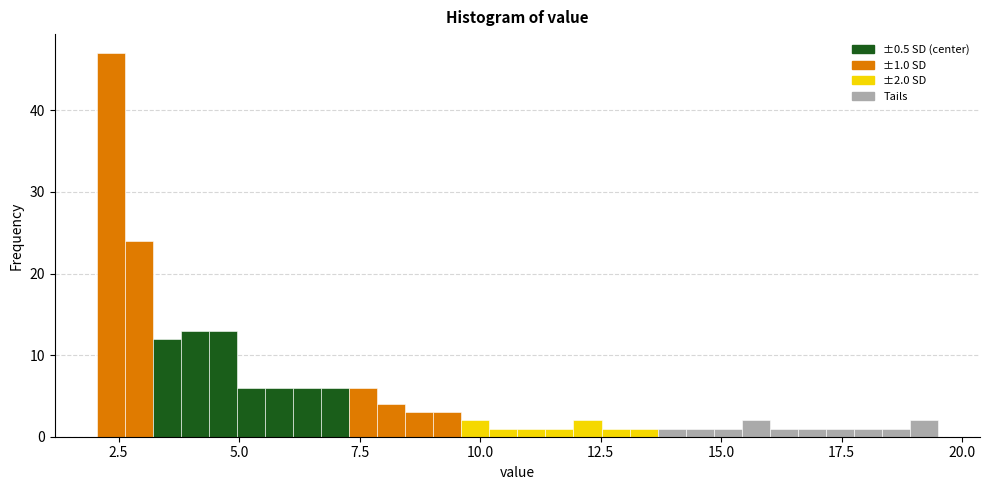

Read against the x-axis, roughly where is the centre of the tallest bar?

2.5